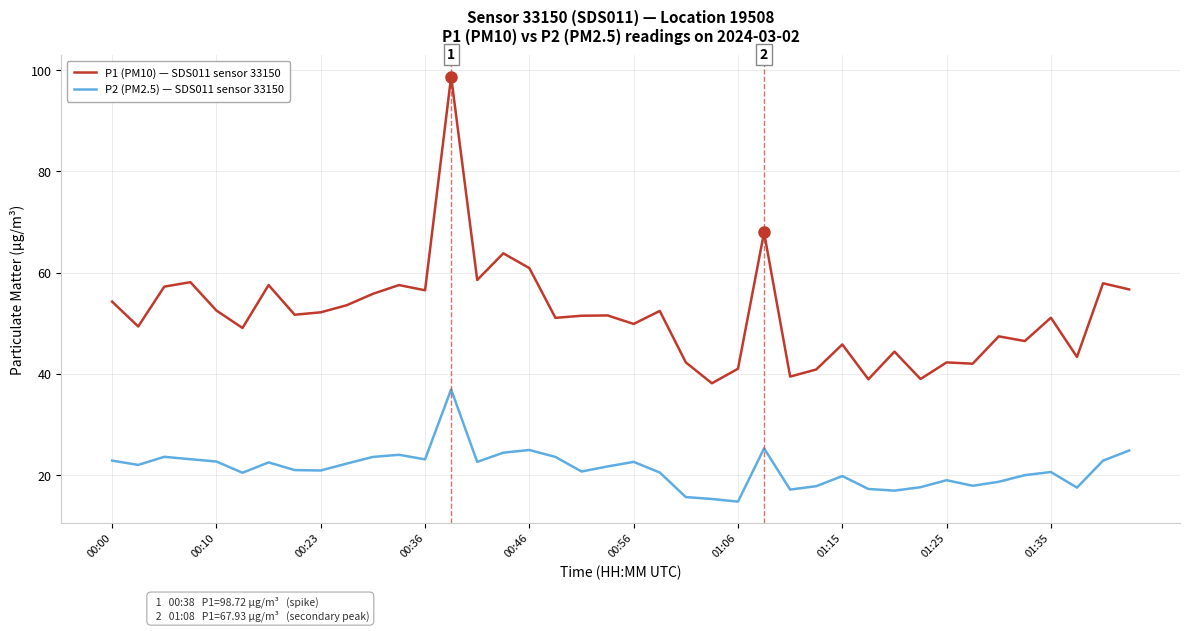

List the series in order of their peak value, lowest first.

P2 (PM2.5) — SDS011 sensor 33150, P1 (PM10) — SDS011 sensor 33150